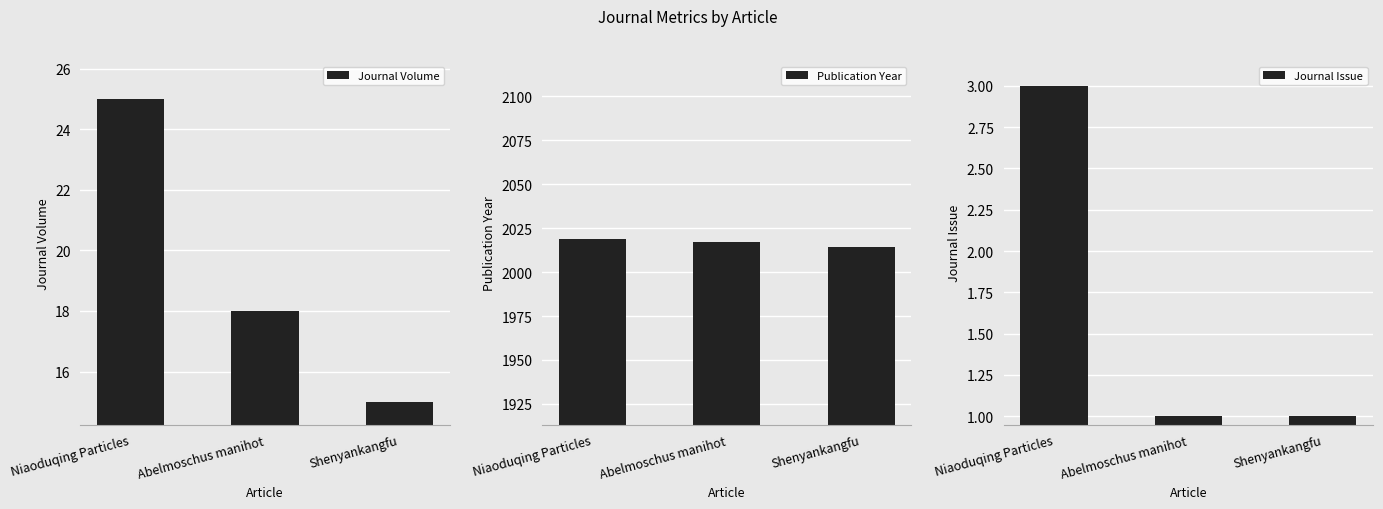

Which series changed the most between Niaoduqing Particles and Shenyankangfu?

Journal Volume